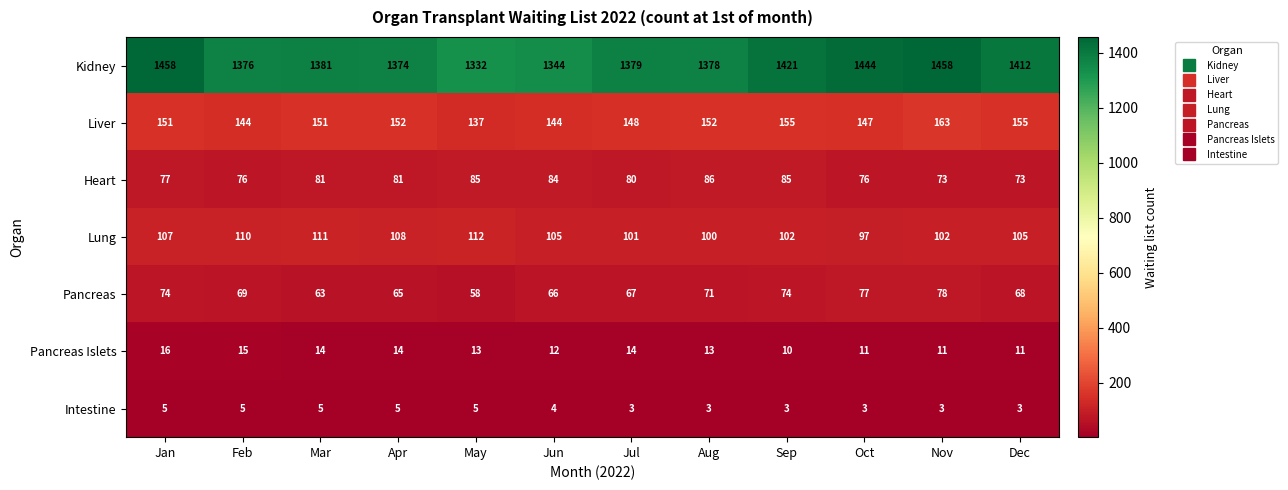

Which series has the largest total across all categories?

Kidney